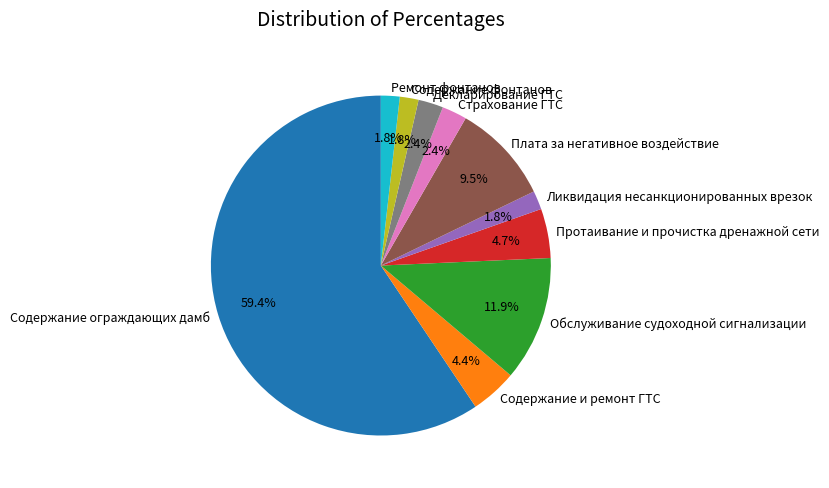

Combined, do Ликвидация несанкционированных врезок and Страхование ГТС account for over 50%?

No